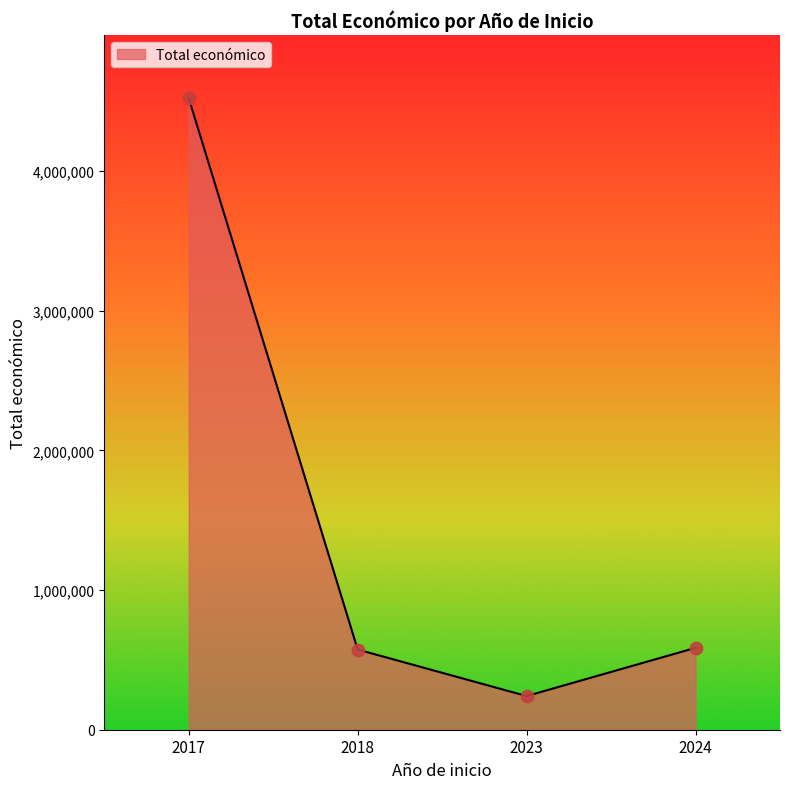

Which has a higher value, 2024 or 2017?

2017